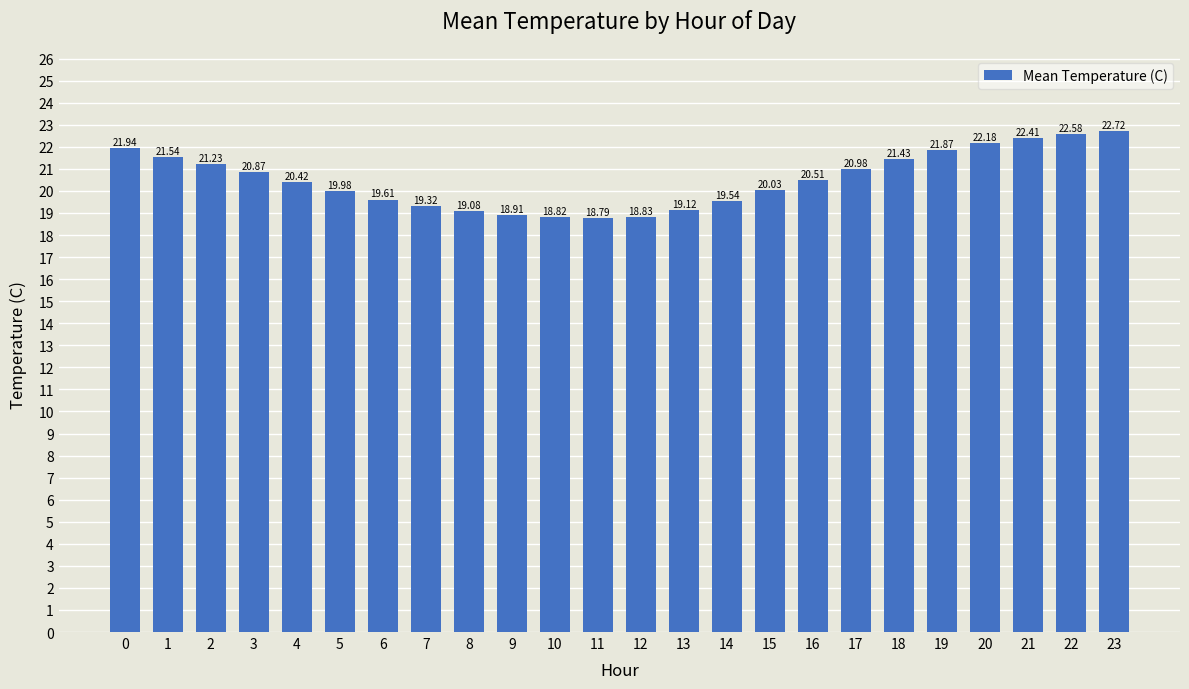

List the labels in order of value, smallest first.

11, 10, 12, 9, 8, 13, 7, 14, 6, 5, 15, 4, 16, 3, 17, 2, 18, 1, 19, 0, 20, 21, 22, 23